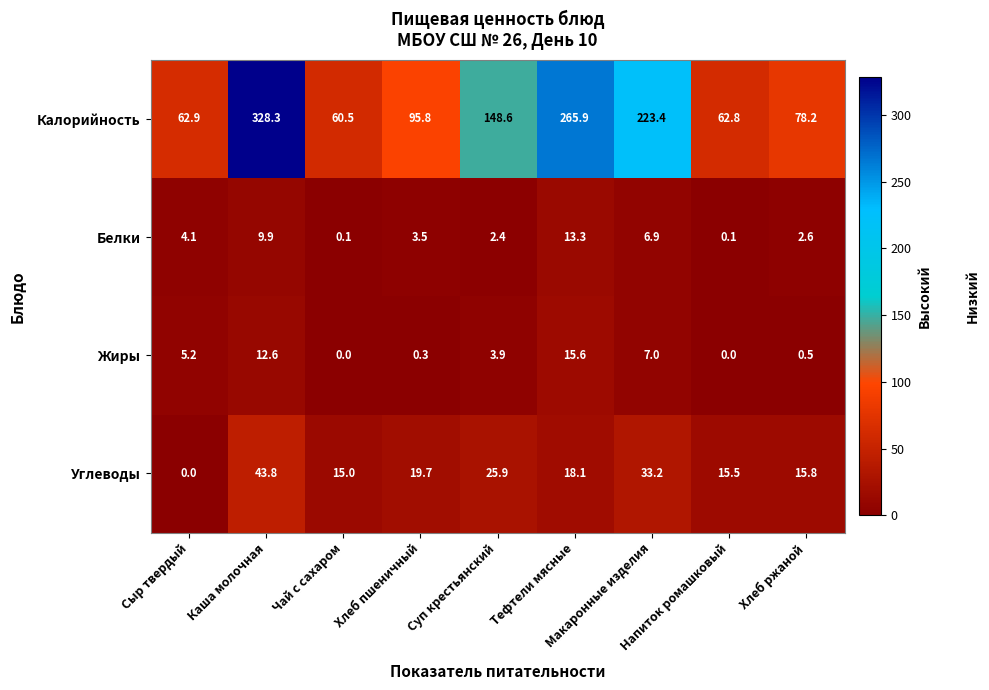

How many data points does each series have?

9